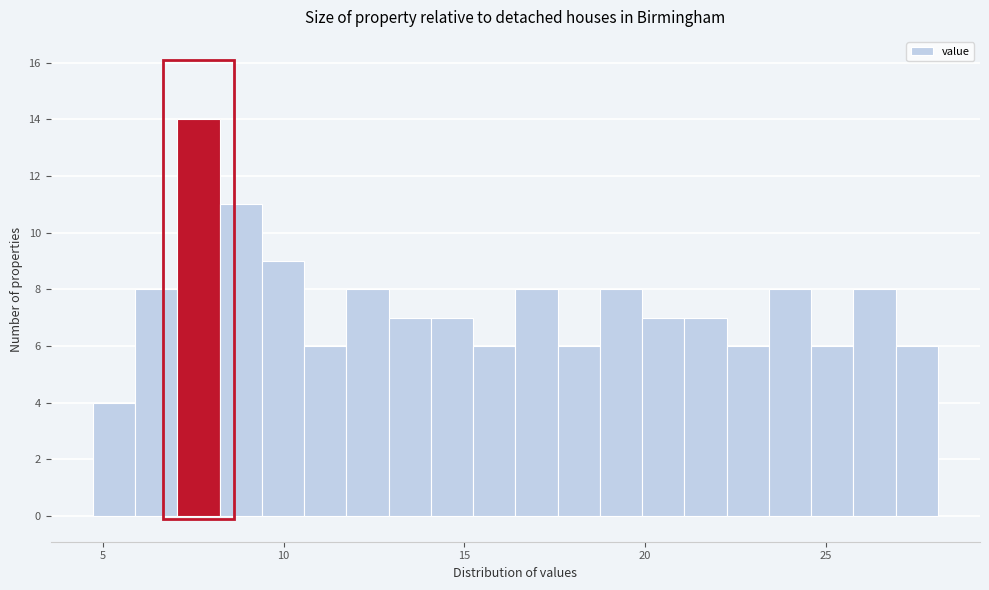

Read against the x-axis, roughly where is the centre of the tallest bar?

7.5